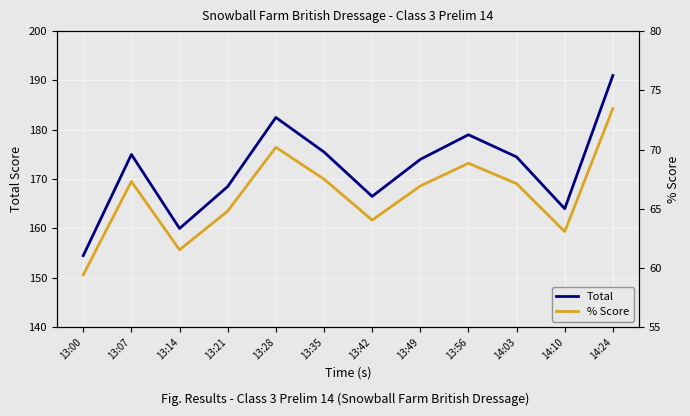

What is the label of the 11th point from the left?

14:10